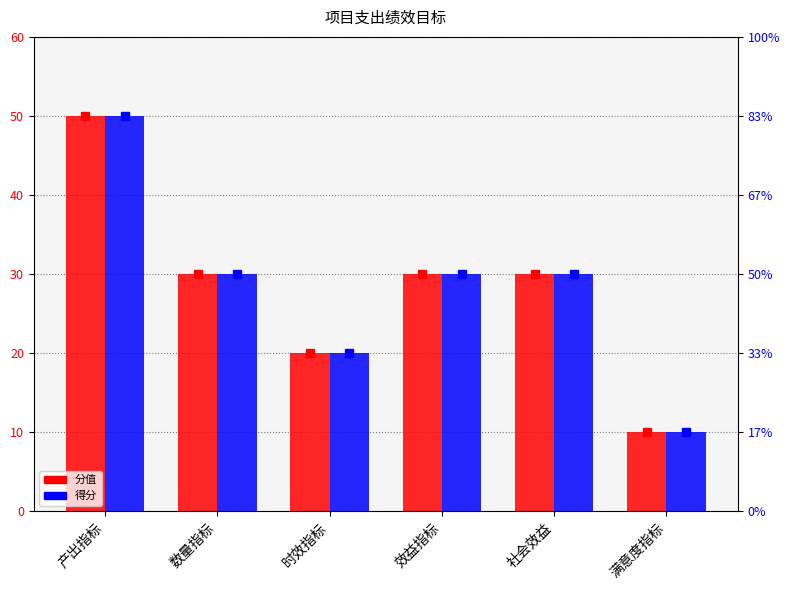

Which series changed the most between 数量指标 and 时效指标?

分值